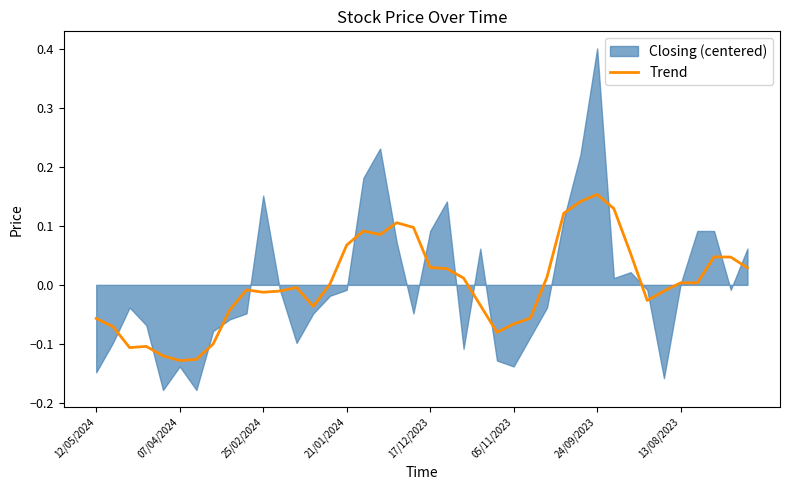

What is the sum of the values at 05/11/2023 and 12/05/2024?

-0.1